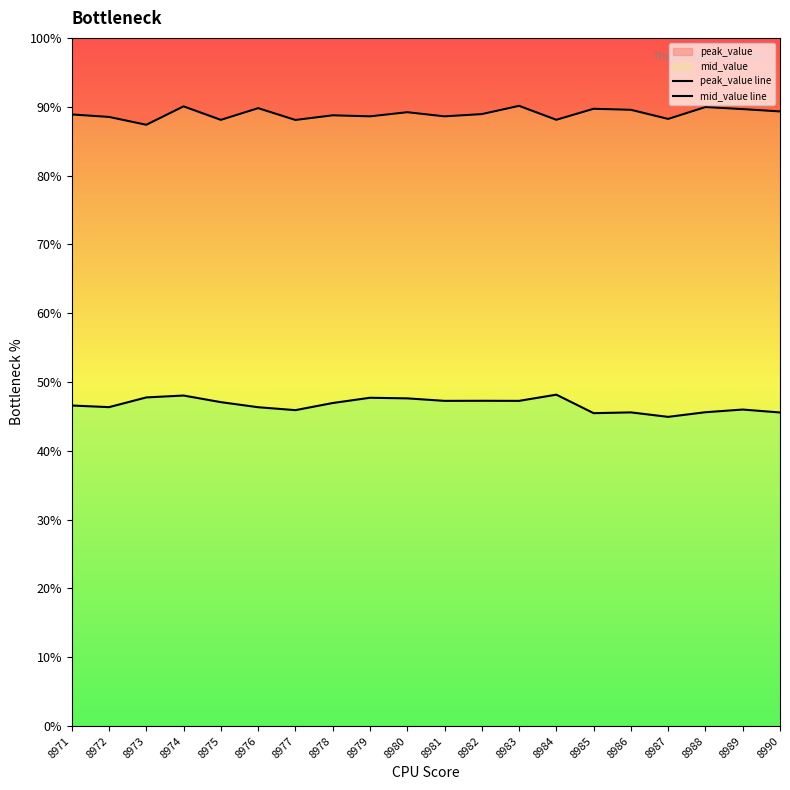

At how many categories does at least one series exceed 0?

20